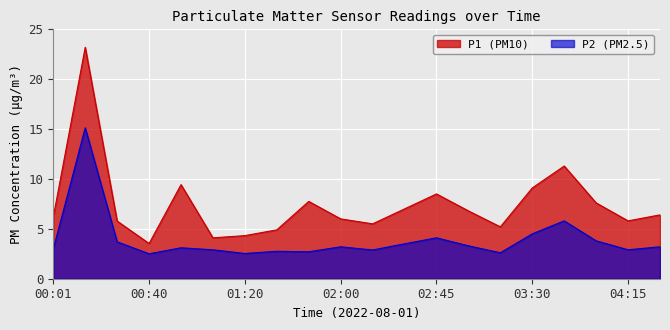

What is the label of the 7th point from the left?

01:20